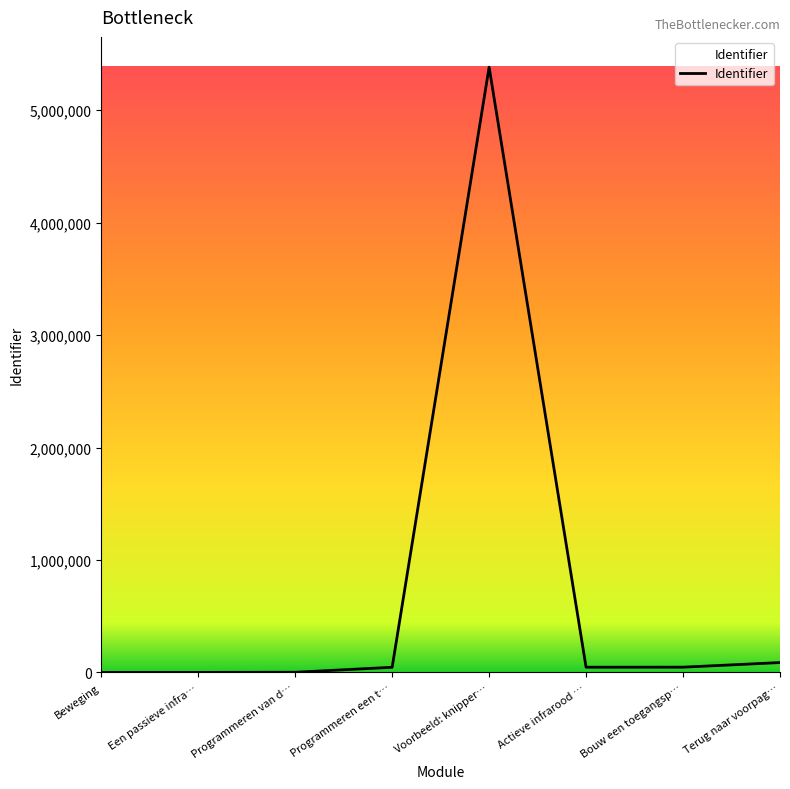

How many lines are shown in the chart?

1